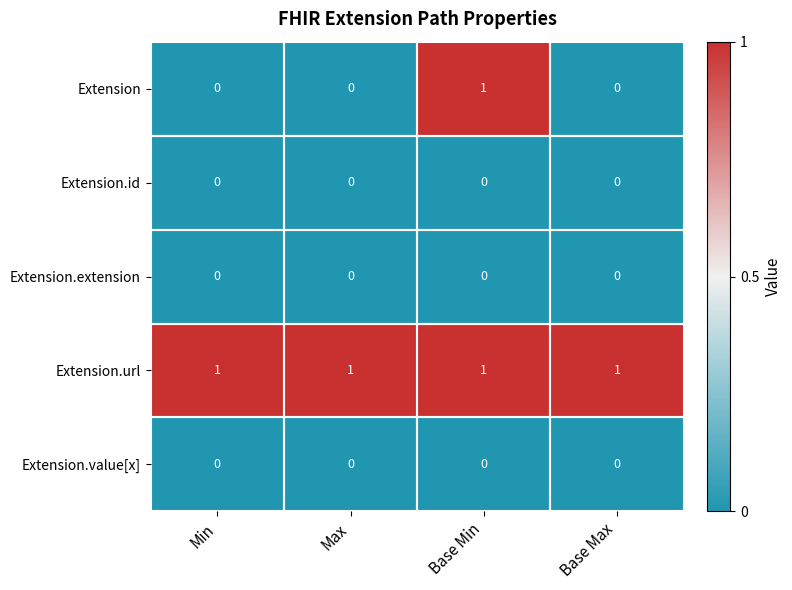

Is it true that Extension equals -1 at Min?

False